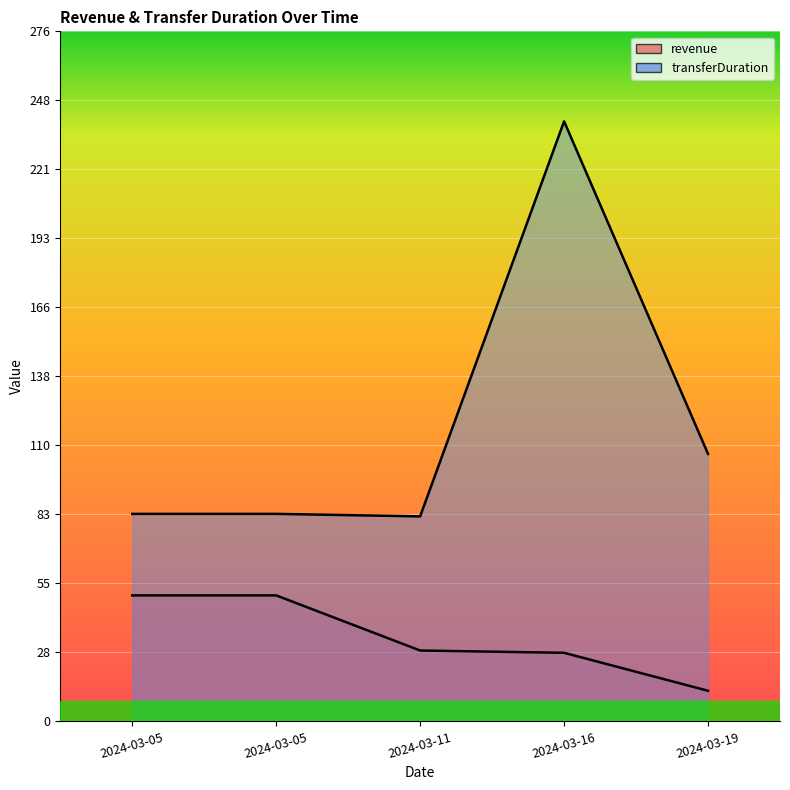

Read the revenue value at 2024-03-05.

50.4